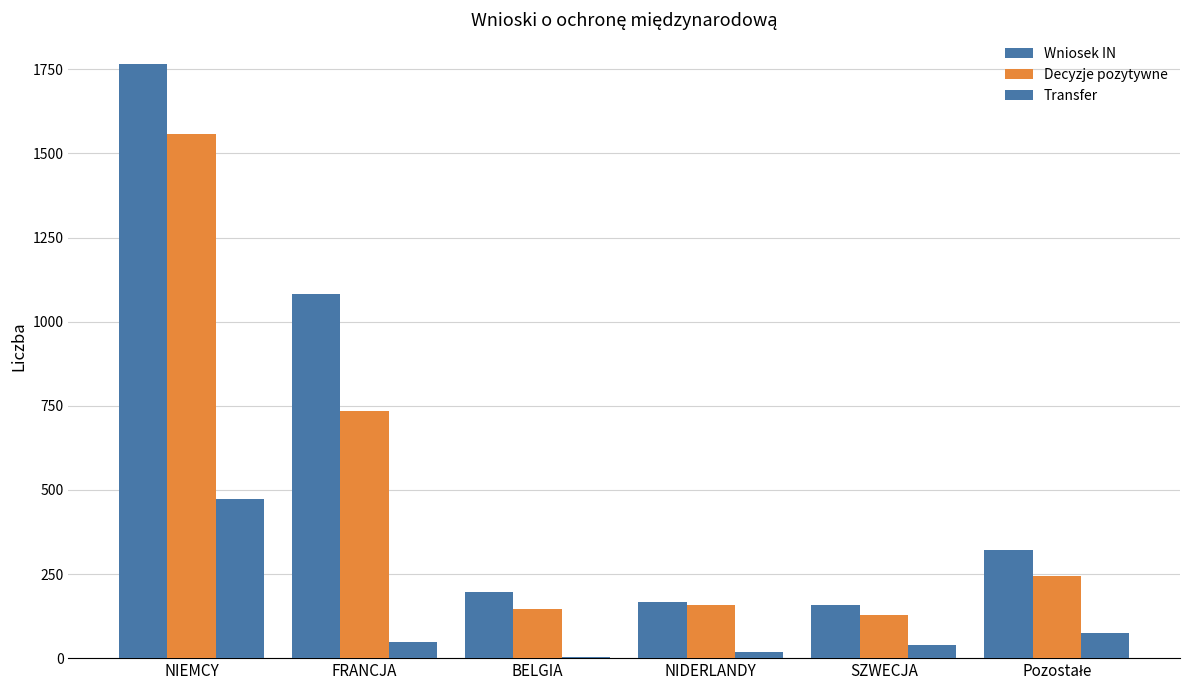

How many distinct data groups are displayed?

3